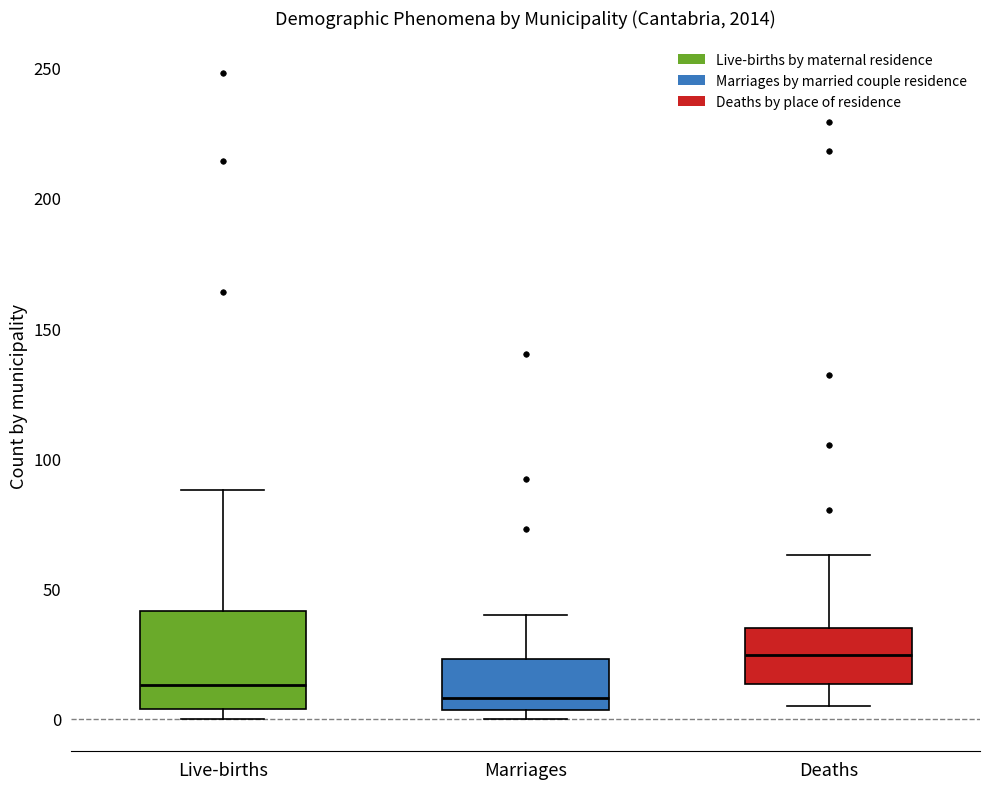

Comparing the boxes themselves (not the whiskers), which one is the tallest?

Live-births